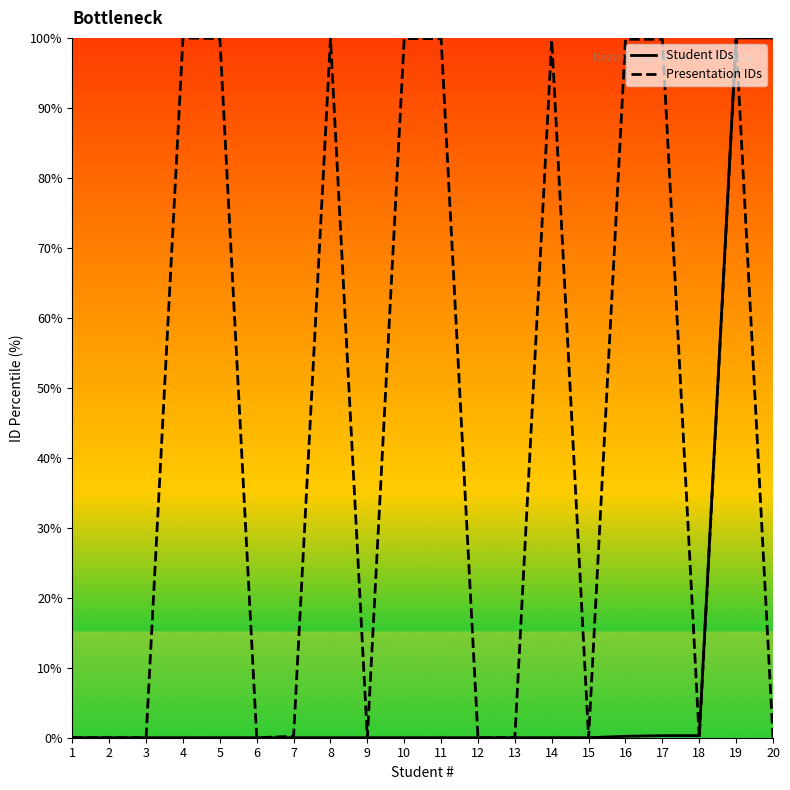

Is the value of Student IDs at 16 greater than the value of Presentation IDs at 17?

No